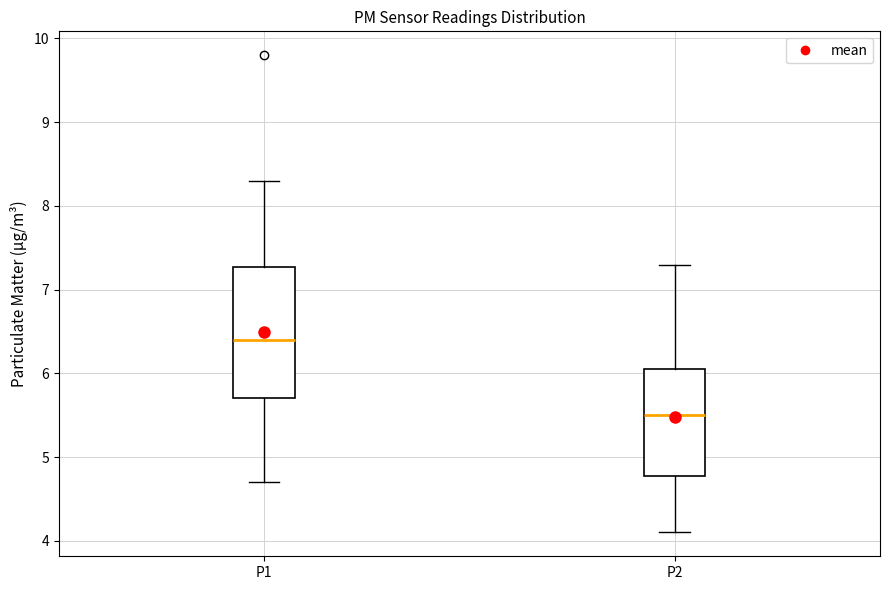

Where is the lower edge of the box for P2 on the y-axis? The values are not printed on the chart, so give them approximately, as read against the axis.

4.8